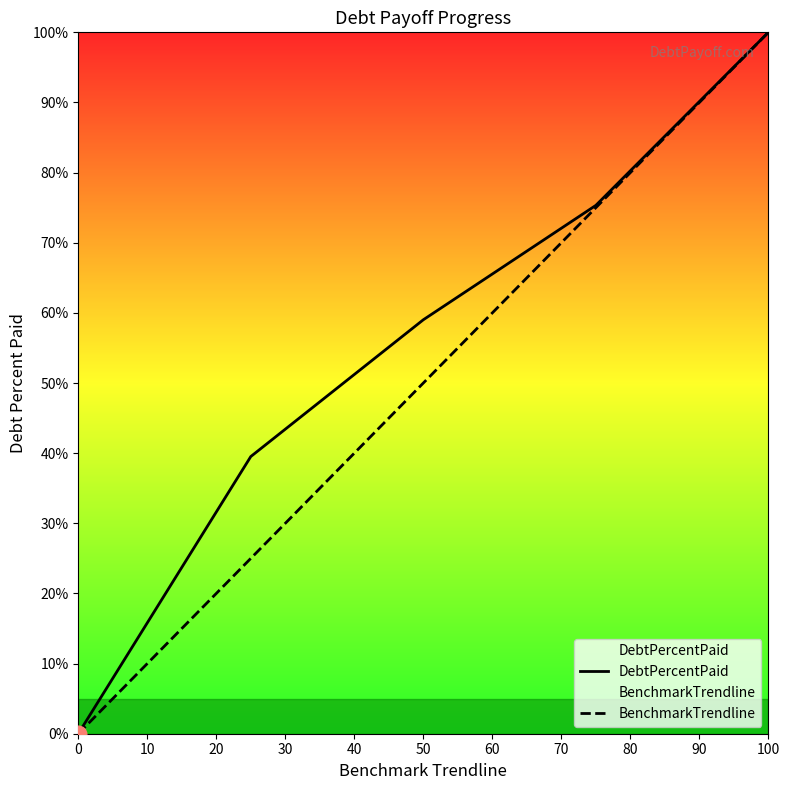

Which series has the largest total across all categories?

DebtPercentPaid